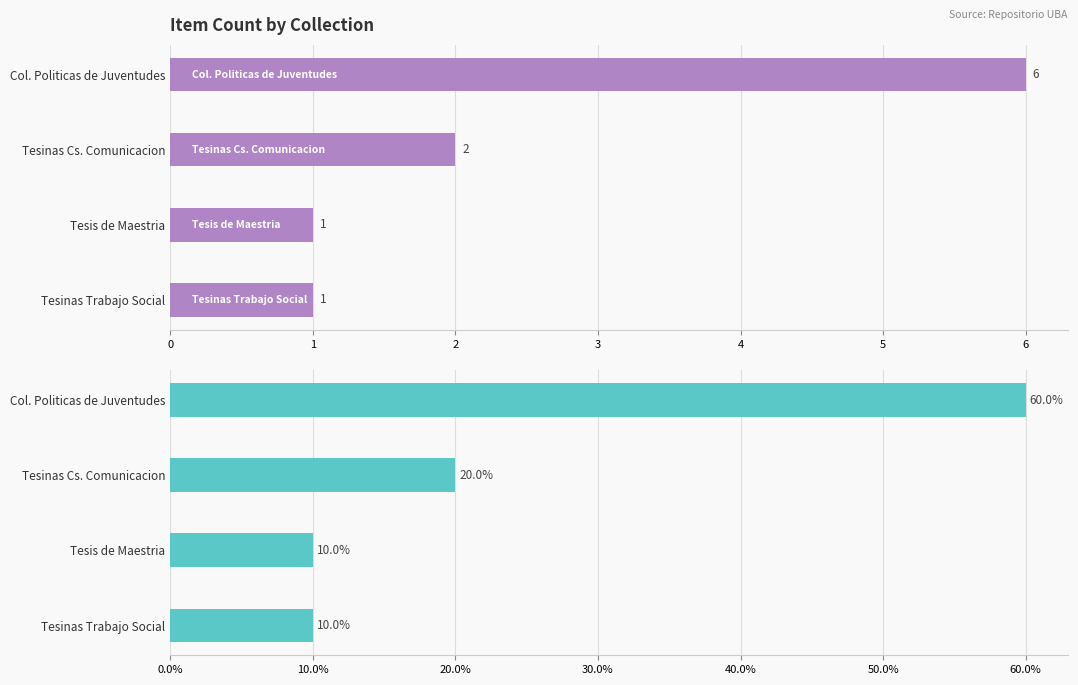

The Count series shows 2 at Tesis de Maestria. True or false?

False